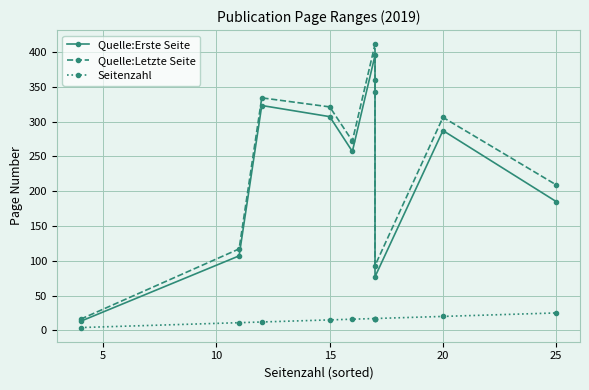

What is the approximate value of Quelle:Letzte Seite at 15?

321